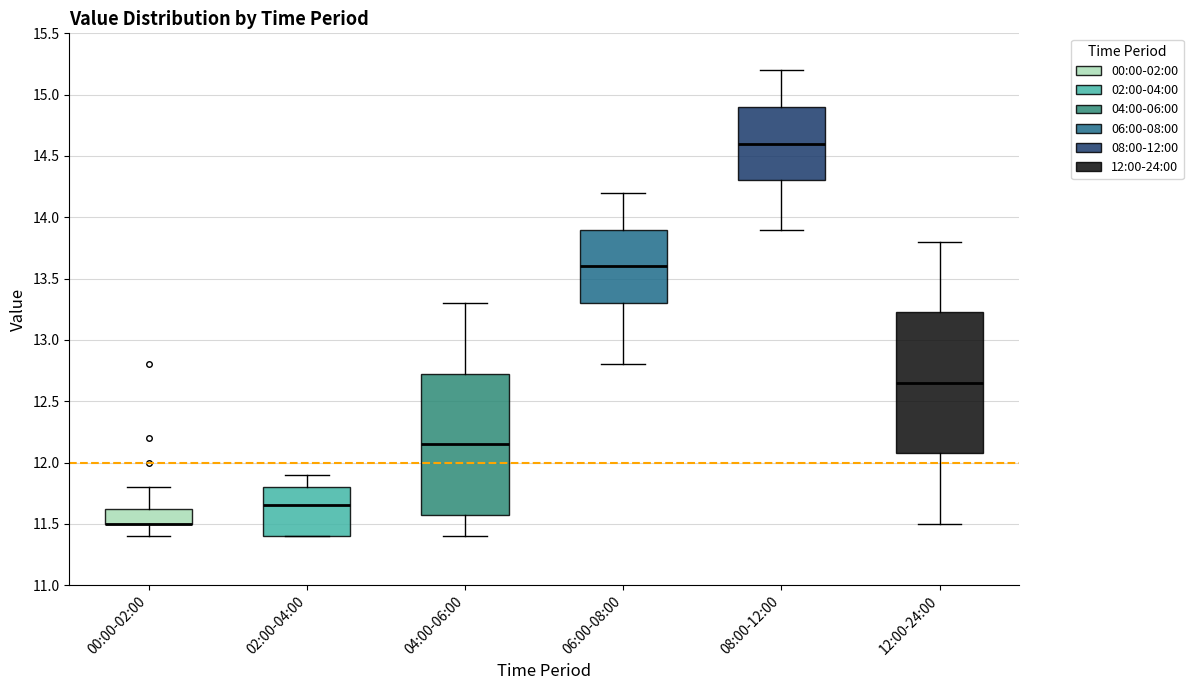

Reading left to right, transcribe this box plot: for each box, give where its median line is, the range the box spans, and where its two whiskers end, as read against the y-axis. The values are not printed on the chart, so give them approximately, as read against the axis.

00:00-02:00: median 11.50 (drawn on the box's lower edge), box 11.50 to 11.65, whiskers 11.40 to 11.80
02:00-04:00: median 11.65, box 11.40 to 11.80, whiskers 11.40 to 11.90
04:00-06:00: median 12.15, box 11.60 to 12.75, whiskers 11.40 to 13.30
06:00-08:00: median 13.60, box 13.30 to 13.90, whiskers 12.80 to 14.20
08:00-12:00: median 14.60, box 14.30 to 14.90, whiskers 13.90 to 15.20
12:00-24:00: median 12.65, box 12.10 to 13.25, whiskers 11.50 to 13.80